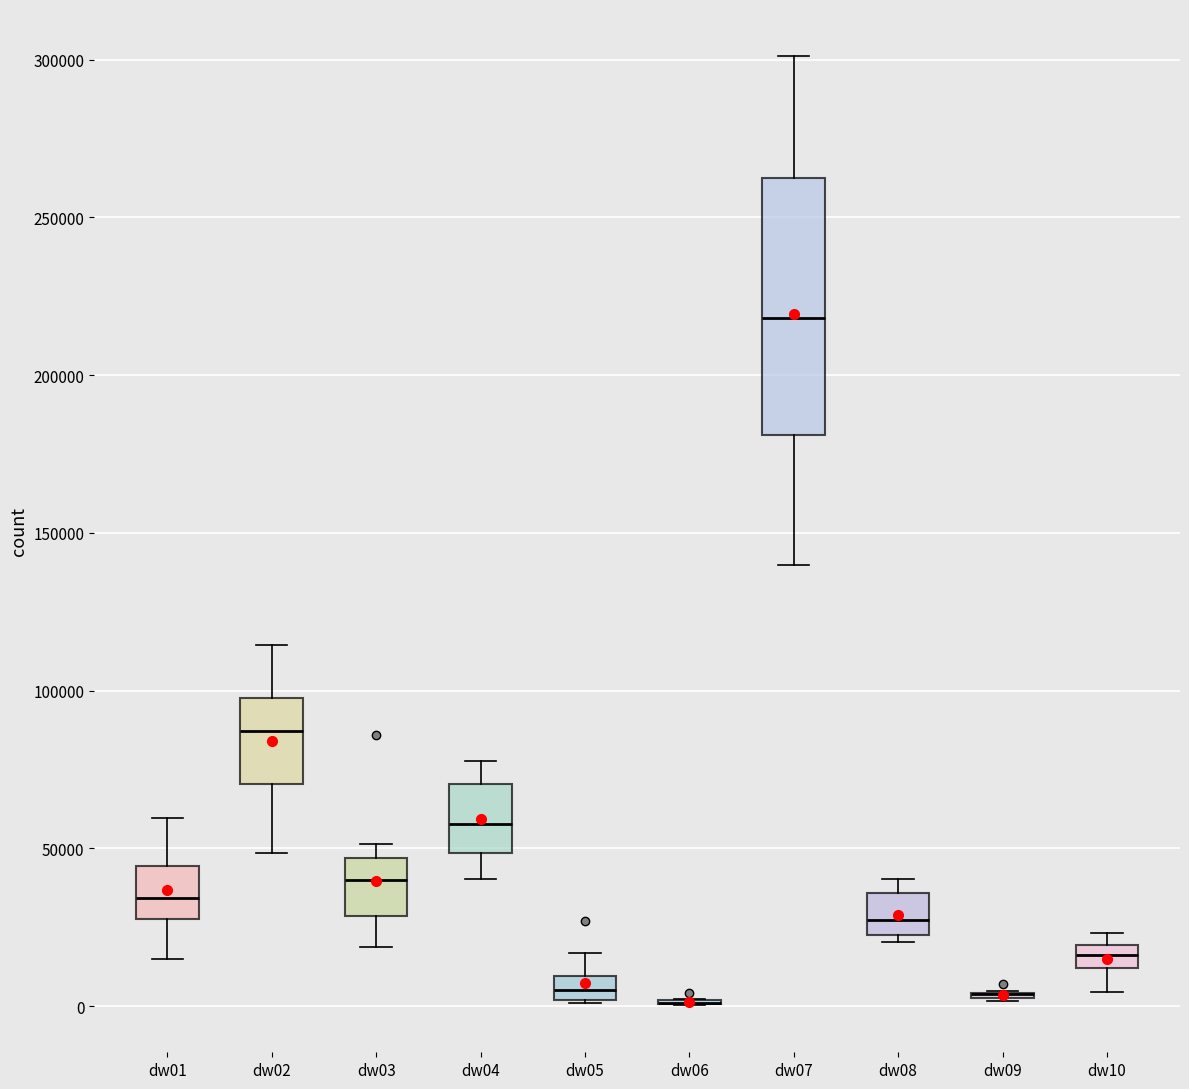

Comparing the boxes themselves (not the whiskers), which one is the tallest?

dw07